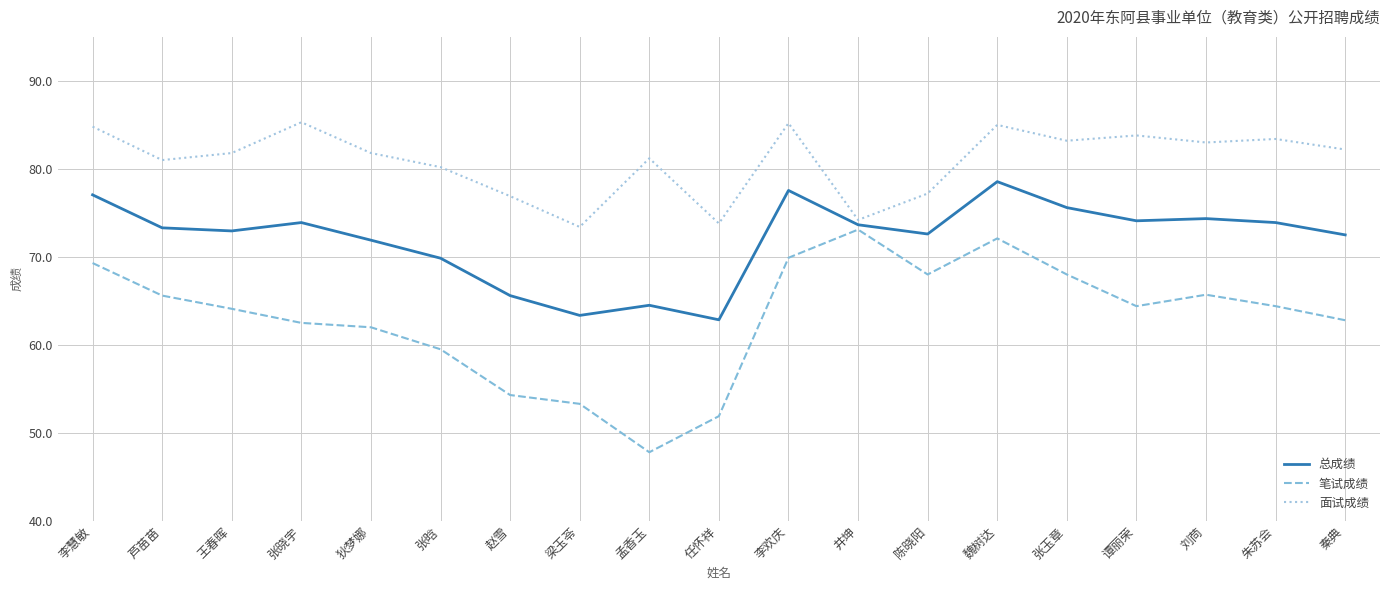

What is the total value across all series at 张玉章?

226.8